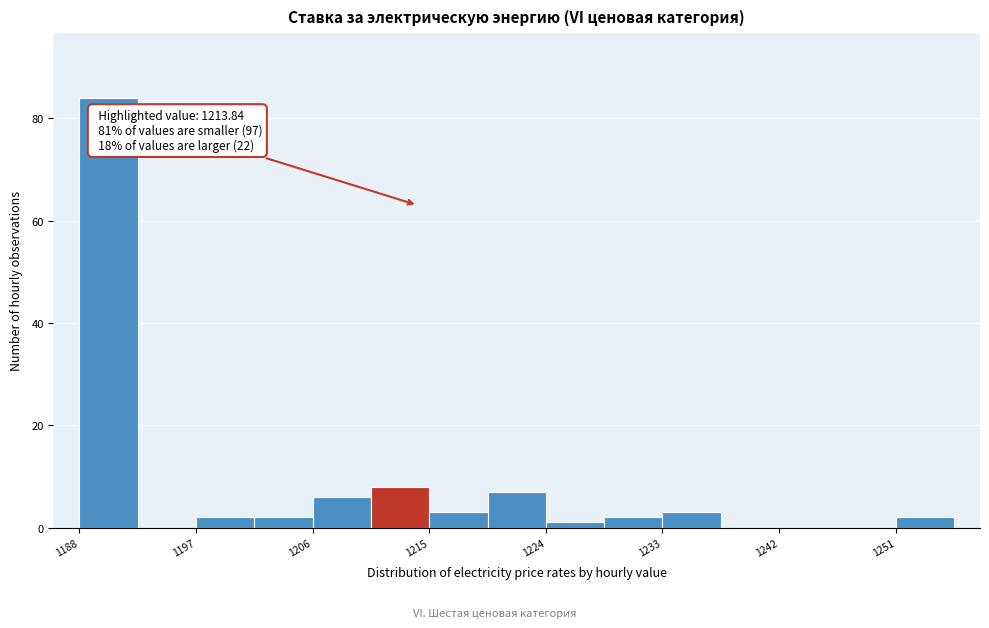

Which range on the x-axis has the tallest bar?

1188 to 1192